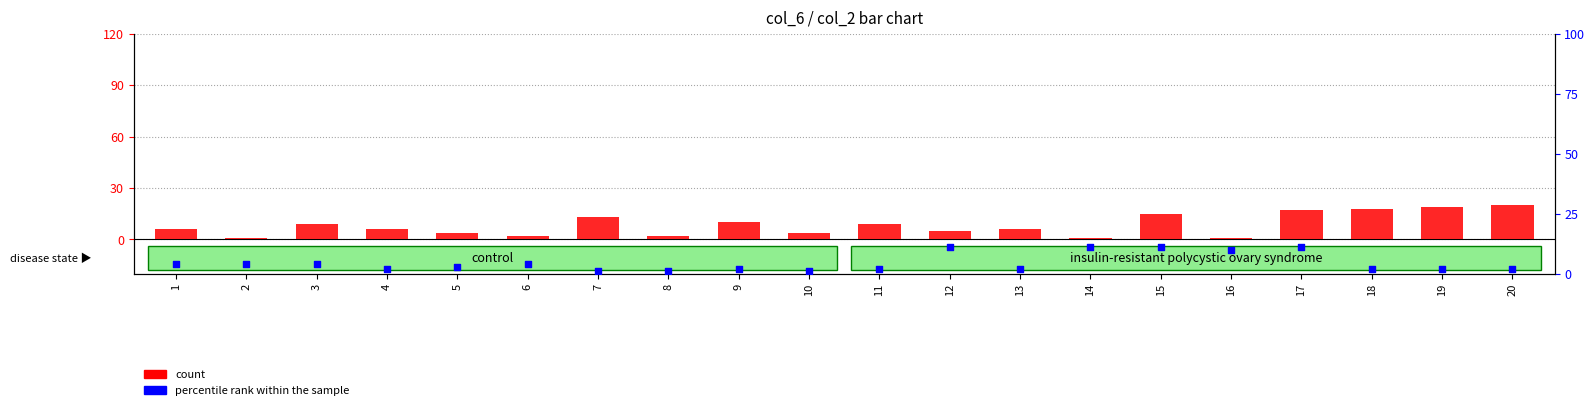

What is the total value across all series at 4?

8